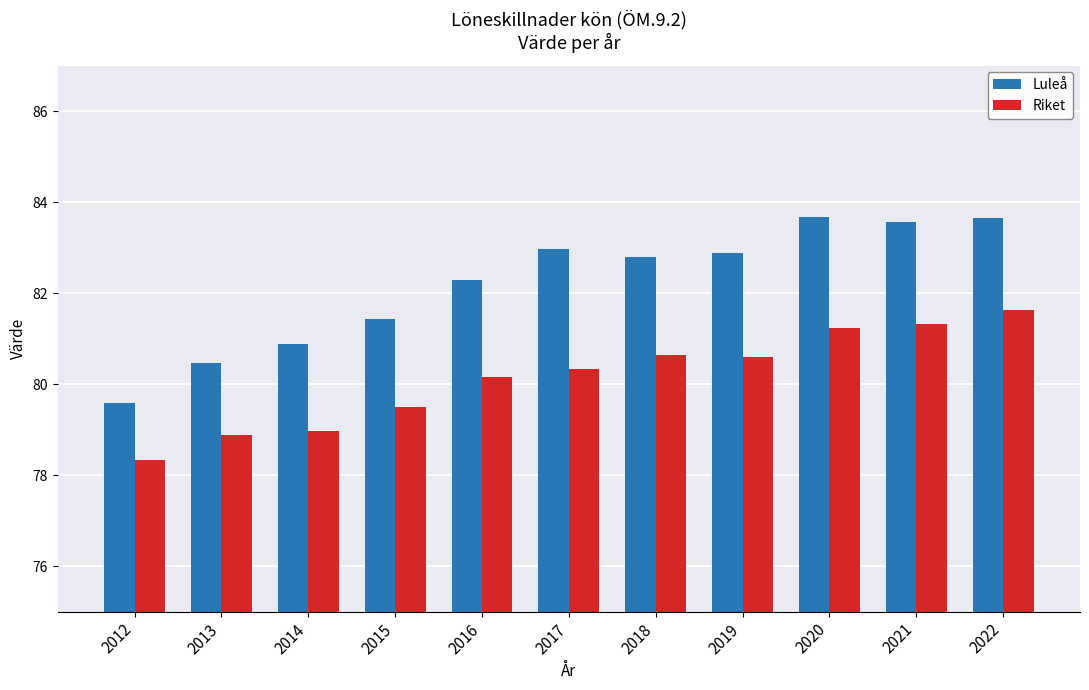

The Luleå series shows 79.6 at 2012. True or false?

True